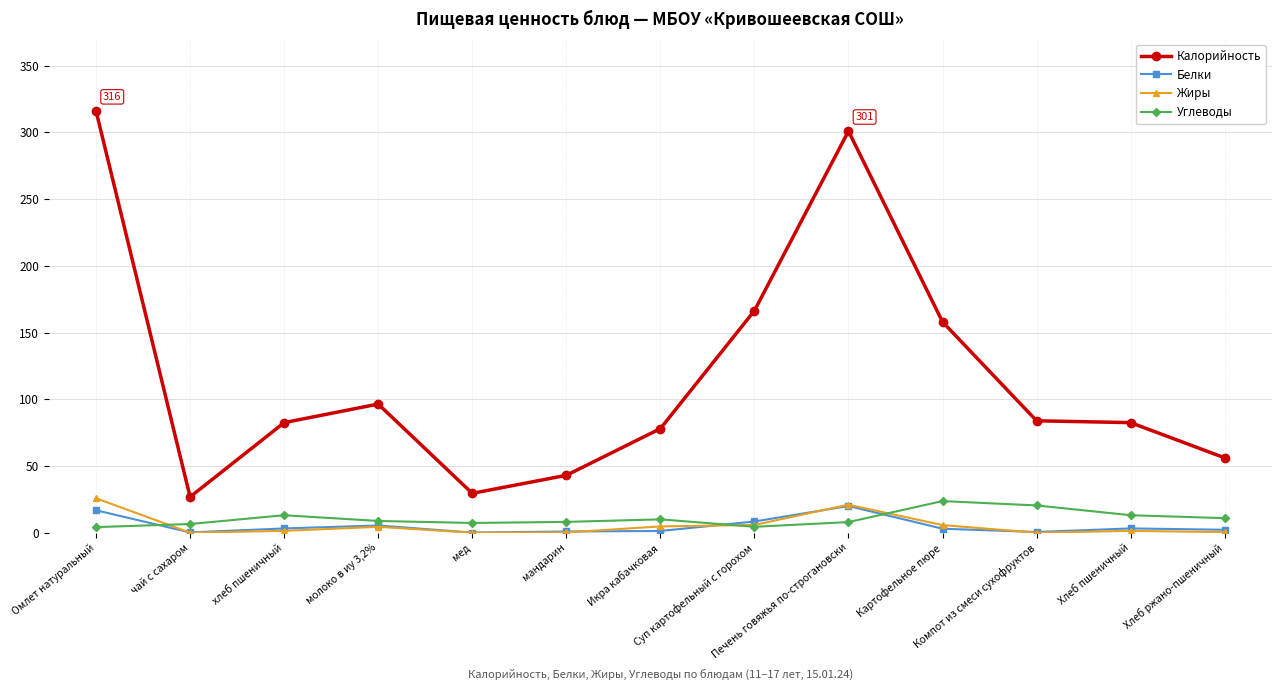

What is the difference between the second highest and minimum values in the Белки series?

16.7